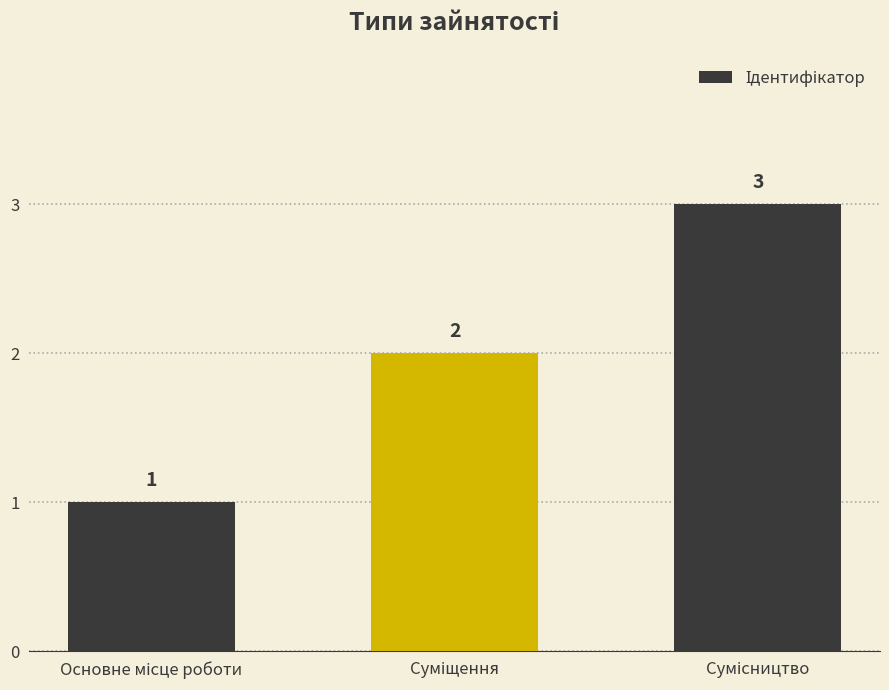

What is the maximum value shown in the chart?

3